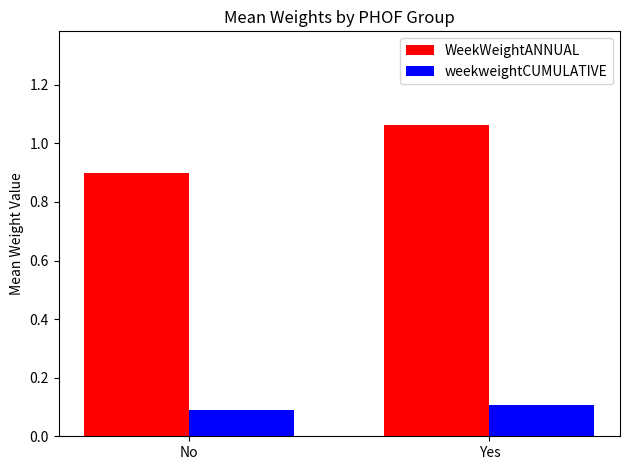

Are the bars horizontal?

No